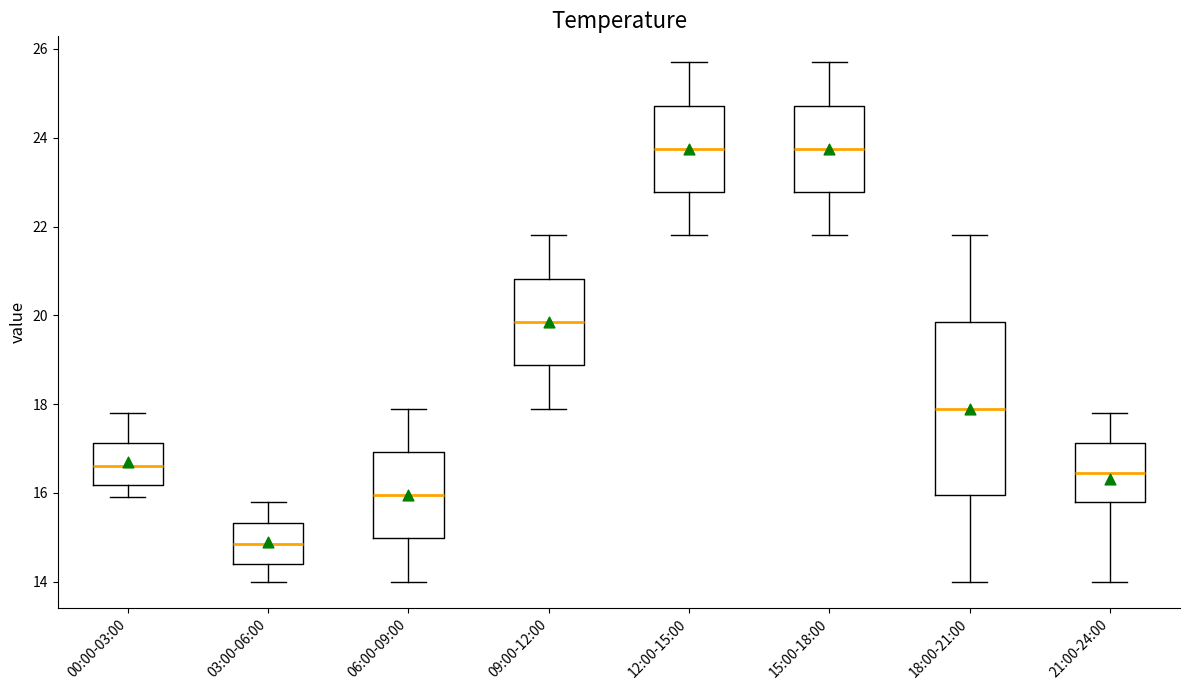

Reading left to right, transcribe this box plot: for each box, give where its median line is, the range the box spans, and where its two whiskers end, as read against the y-axis. The values are not printed on the chart, so give them approximately, as read against the axis.

00:00-03:00: median 16.6, box 16.2 to 17.2, whiskers 16.0 to 17.8
03:00-06:00: median 14.8, box 14.4 to 15.4, whiskers 14.0 to 15.8
06:00-09:00: median 16.0, box 15.0 to 17.0, whiskers 14.0 to 18.0
09:00-12:00: median 19.8, box 18.8 to 20.8, whiskers 18.0 to 21.8
12:00-15:00: median 23.8, box 22.8 to 24.8, whiskers 21.8 to 25.8
15:00-18:00: median 23.8, box 22.8 to 24.8, whiskers 21.8 to 25.8
18:00-21:00: median 18.0, box 16.0 to 19.8, whiskers 14.0 to 21.8
21:00-24:00: median 16.4, box 15.8 to 17.2, whiskers 14.0 to 17.8